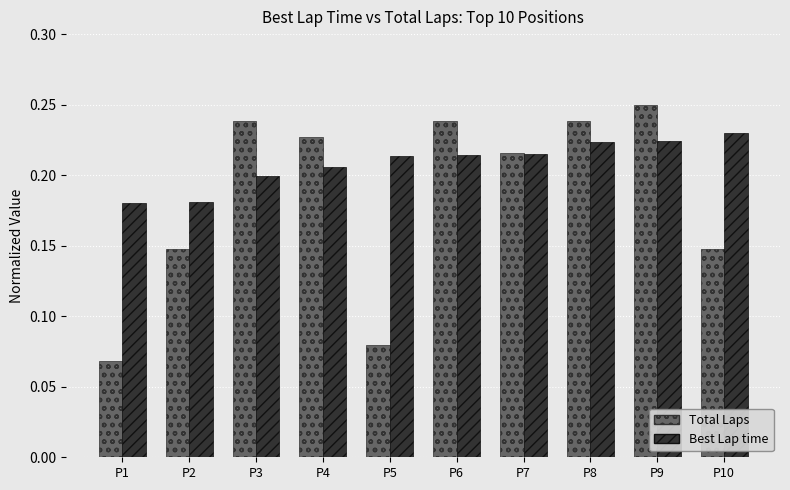

The value of Total Laps at P6 is 0.1. True or false?

False